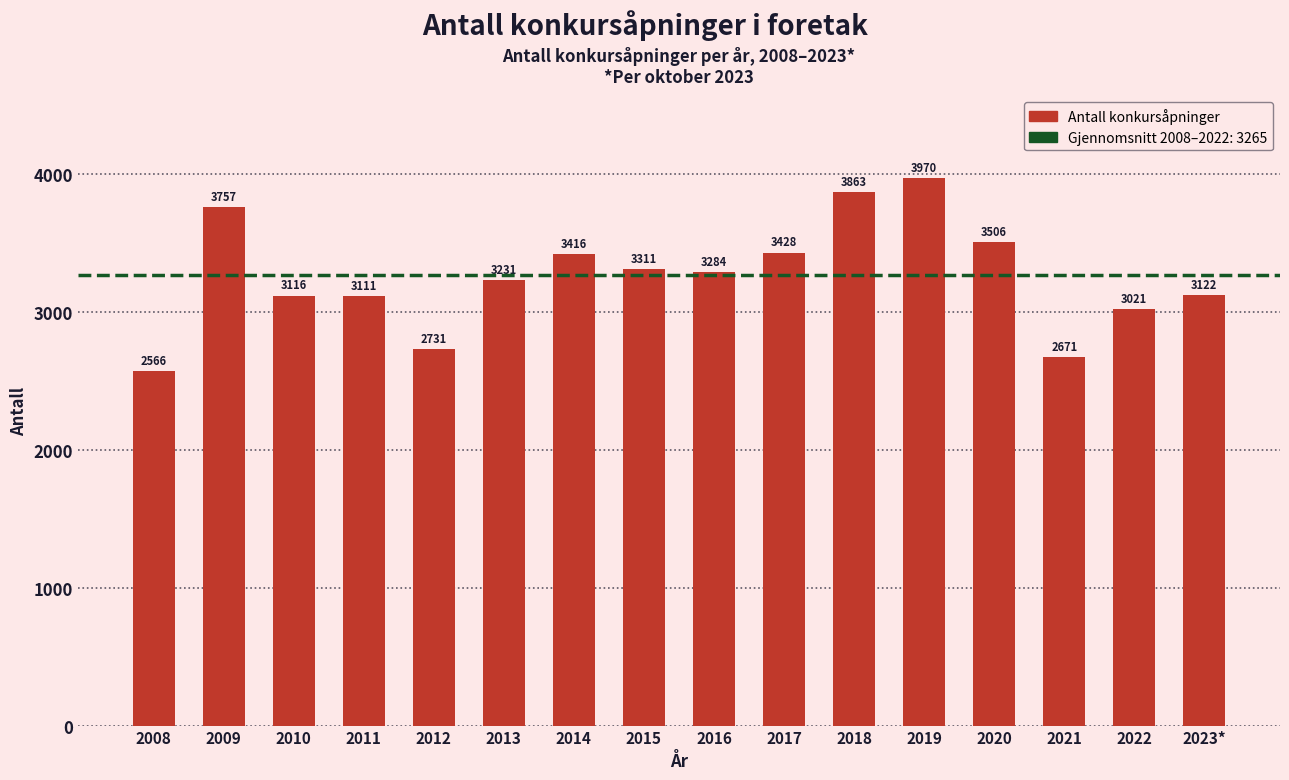

Reading right to left, what are all the values shown in this chart?

3122	3021	2671	3506	3970	3863	3428	3284	3311	3416	3231	2731	3111	3116	3757	2566